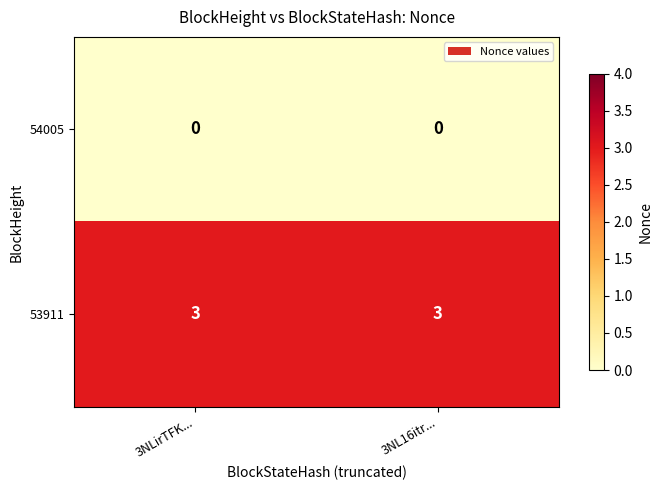

Reading right to left, extract all data points from this chart.

54005: 0	0
53911: 3	3